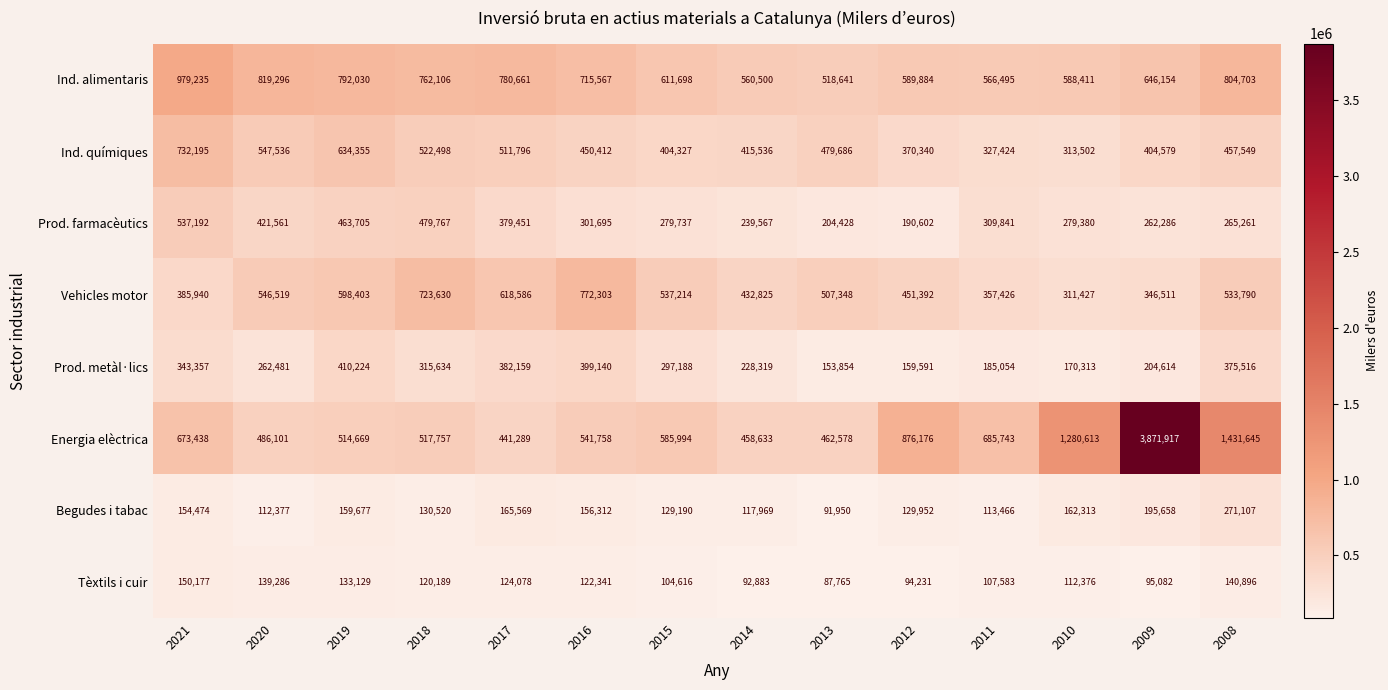

What is the total value across all series at 2014?

2546232